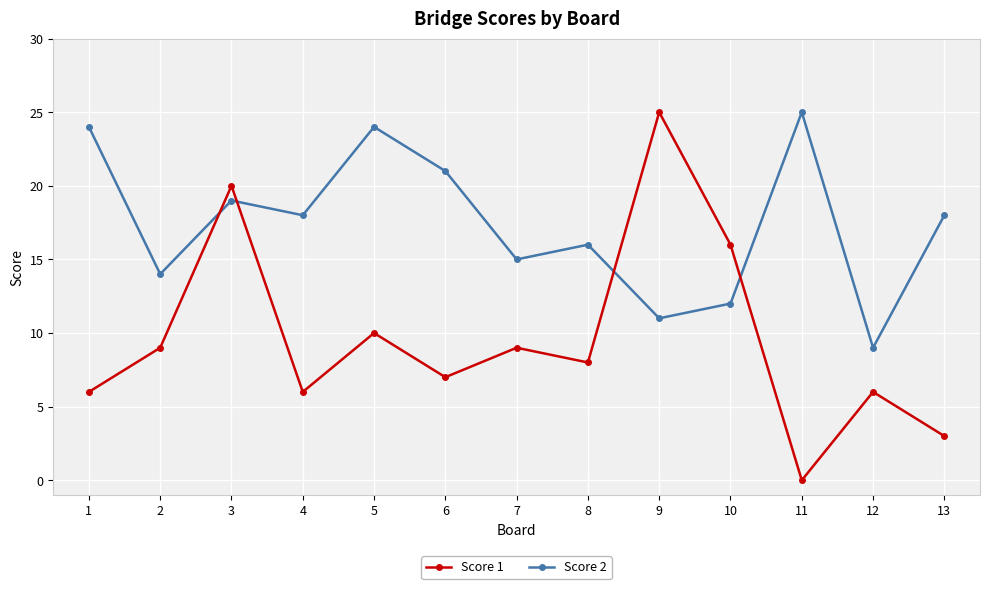

How many categories are shown in the chart?

13